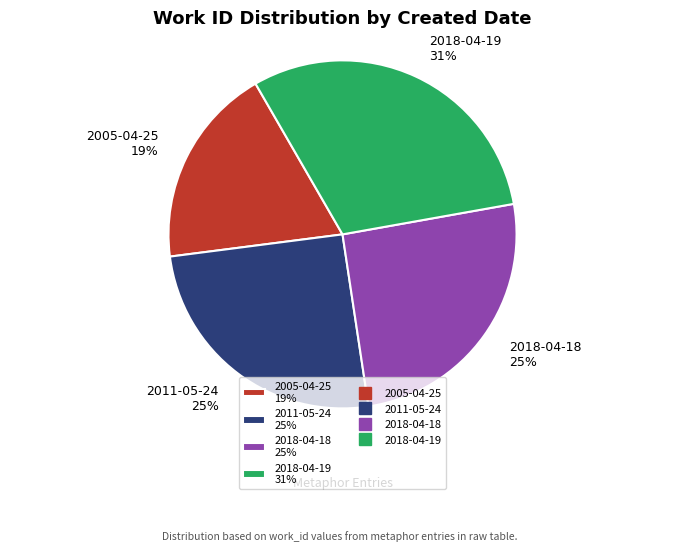

True or false: 2011-05-24 accounts for 20% of the total.

False